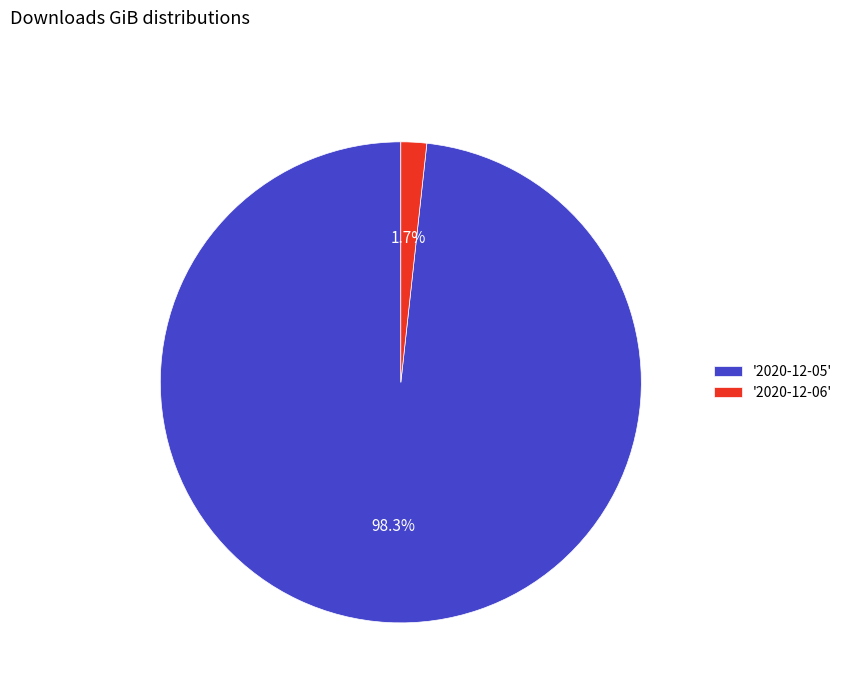

What percentage is NOT represented by '2020-12-06'?

98.3%